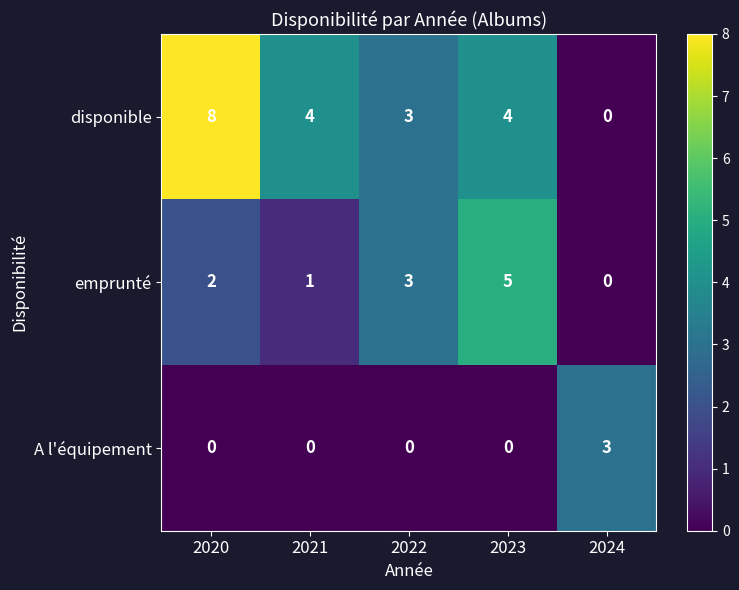

What is the spread (max minus min) of values at 2020?

8